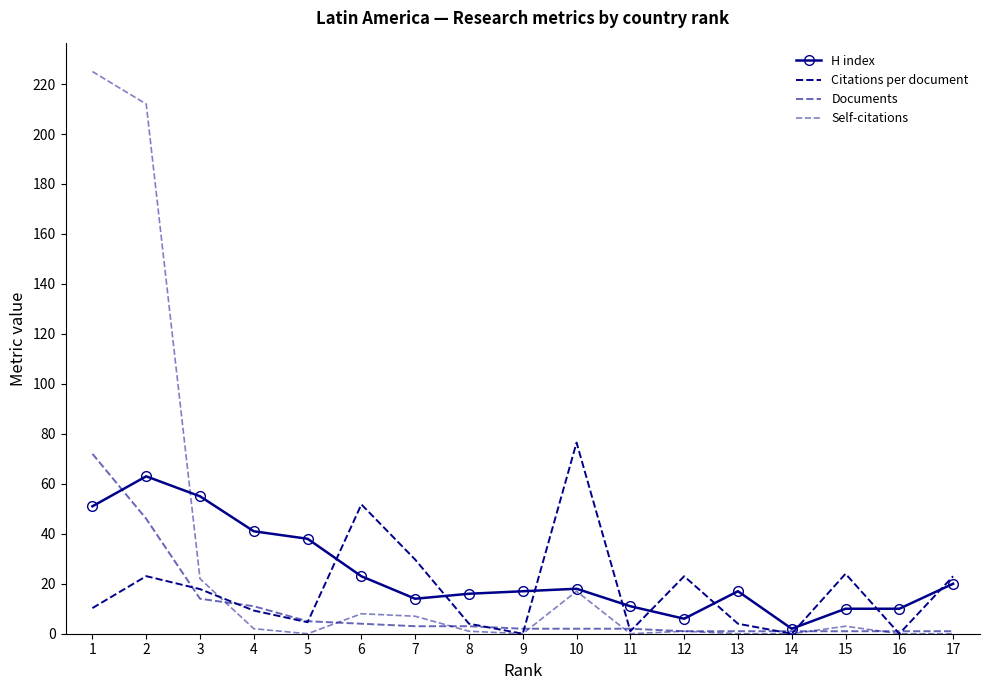

What is the average value of the H index series?

24.2